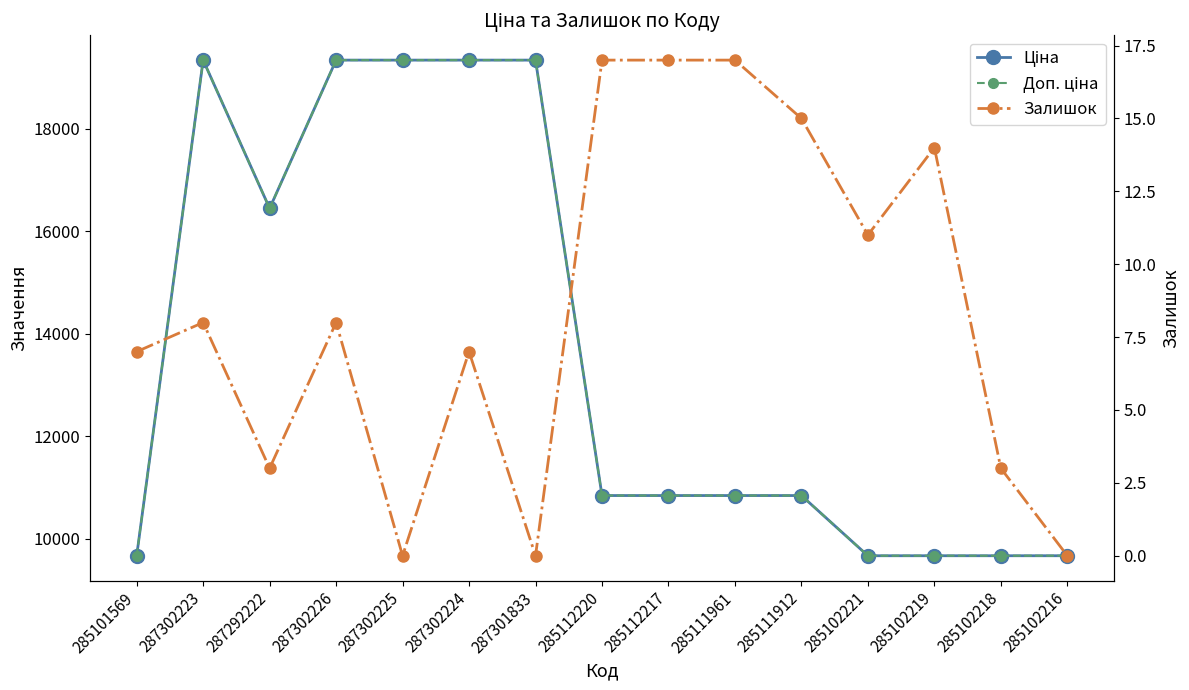

Reading right to left, what are all the values shown in this chart?

Ціна: 9664.7	9664.7	9664.7	9664.7	10840.1	10840.1	10840.1	10840.1	19343.1	19343.1	19343.1	19343.1	16448.2	19343.1	9664.7
Доп. ціна: 9664.7	9664.7	9664.7	9664.7	10840.1	10840.1	10840.1	10840.1	19343.1	19343.1	19343.1	19343.1	16448.2	19343.1	9664.7
Залишок: 0.0	3.0	14.0	11.0	15.0	17.0	17.0	17.0	0.0	7.0	0.0	8.0	3.0	8.0	7.0